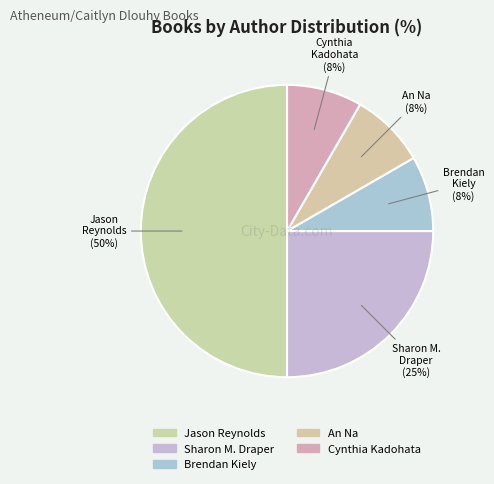

Count the number of slices in the pie.

5